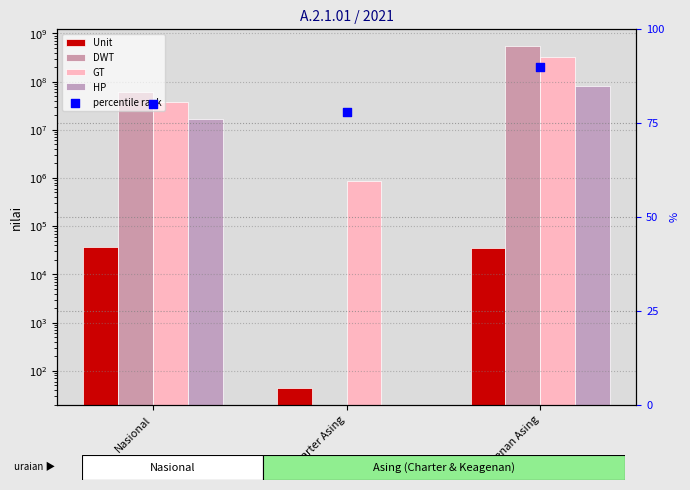

Which series has the largest total across all categories?

DWT